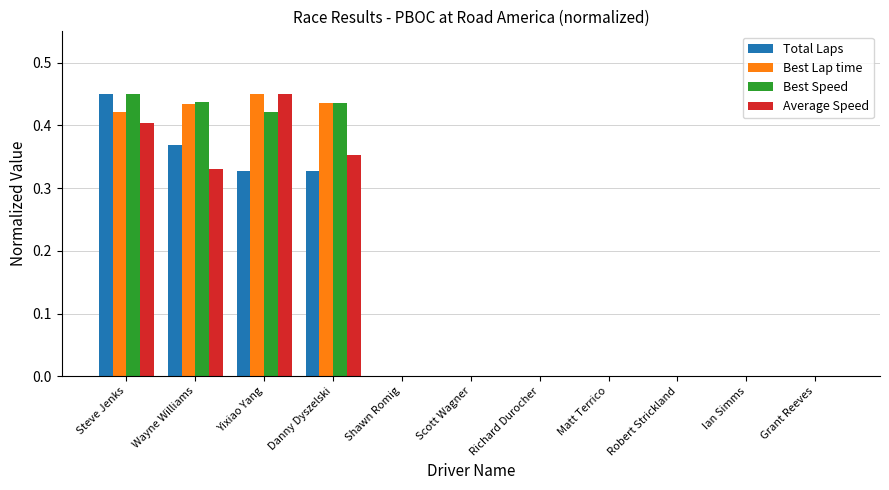

What is the total value across all series at Yixiao Yang?

1.6